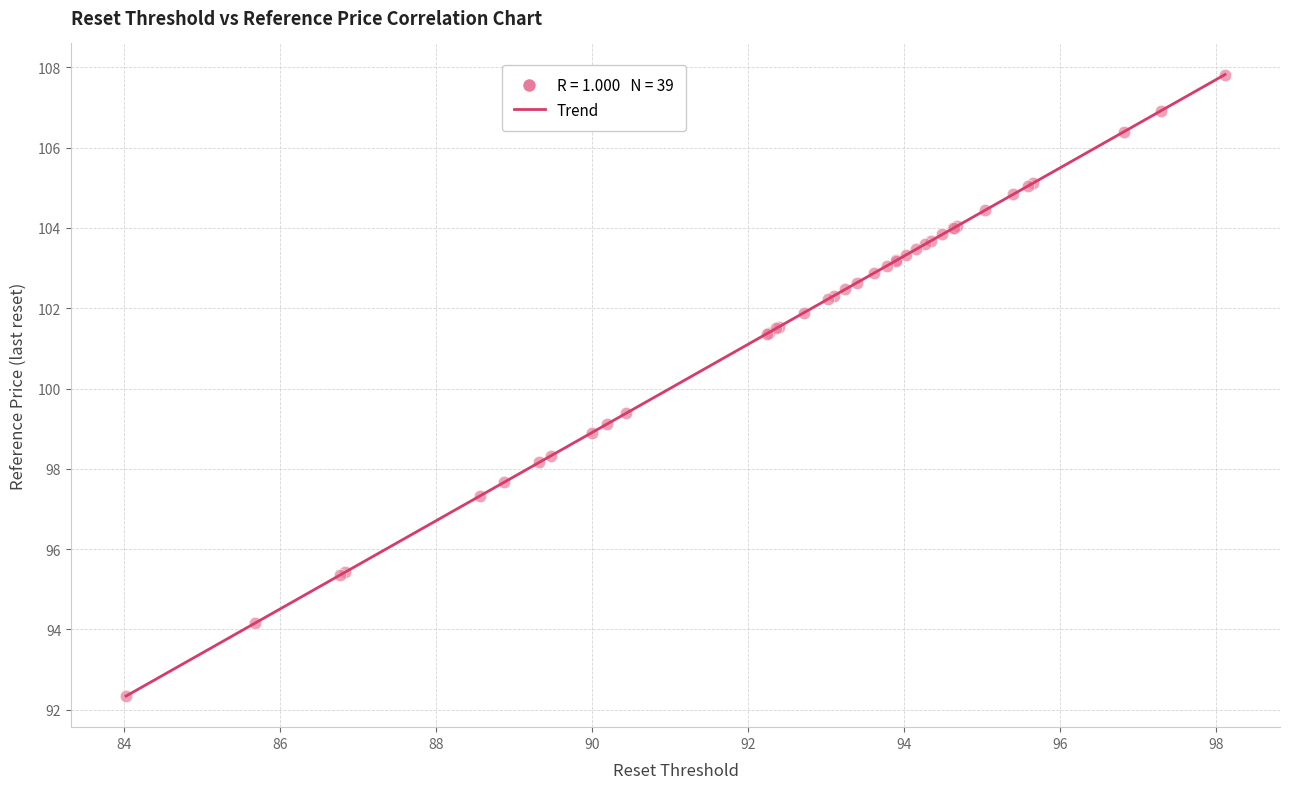

What Y value in the scatter plot is closest to 100?

99.4